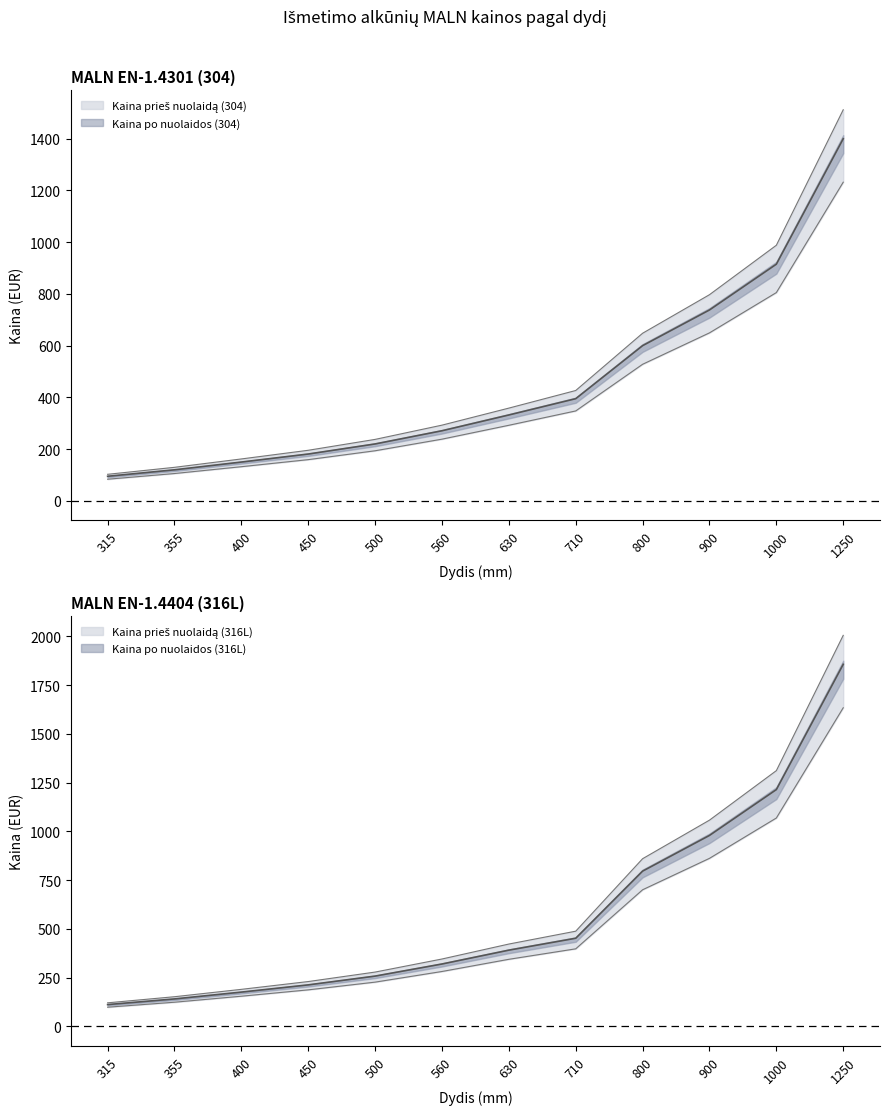

Does the chart display data point markers on the line(s)?

No